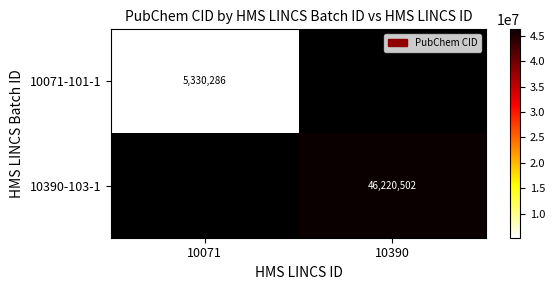

The value of 10071-101-1 at 10071 is 9221367. True or false?

False